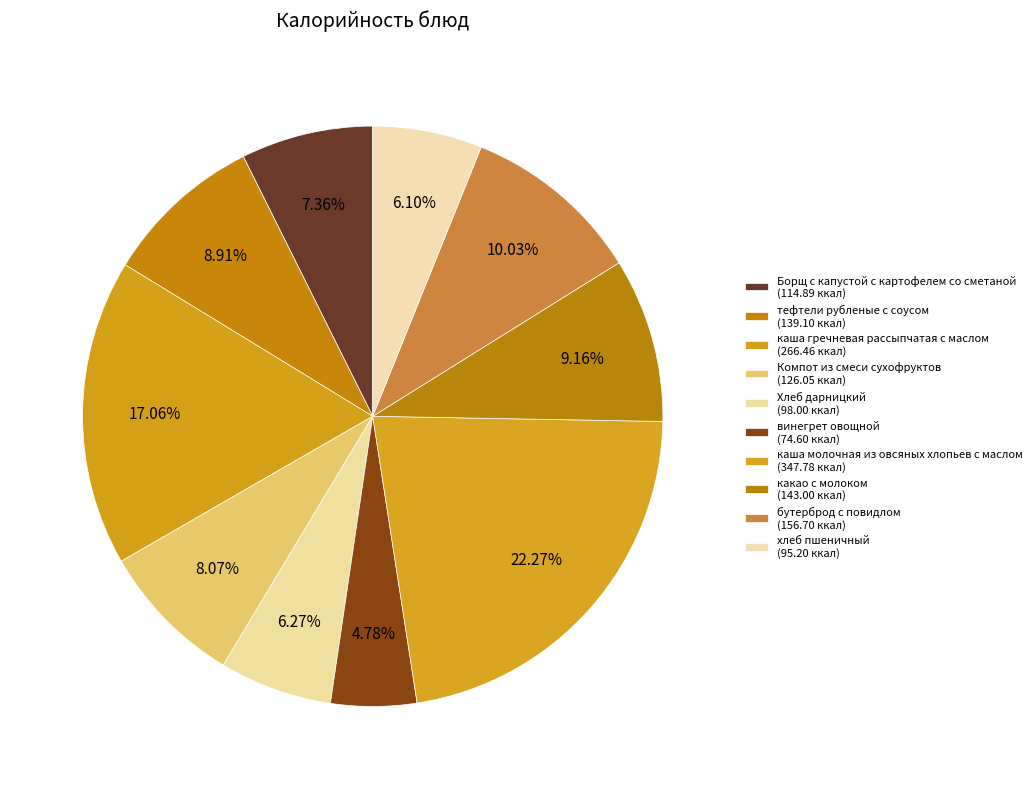

What percentage is NOT represented by винегрет овощной?

95.2%